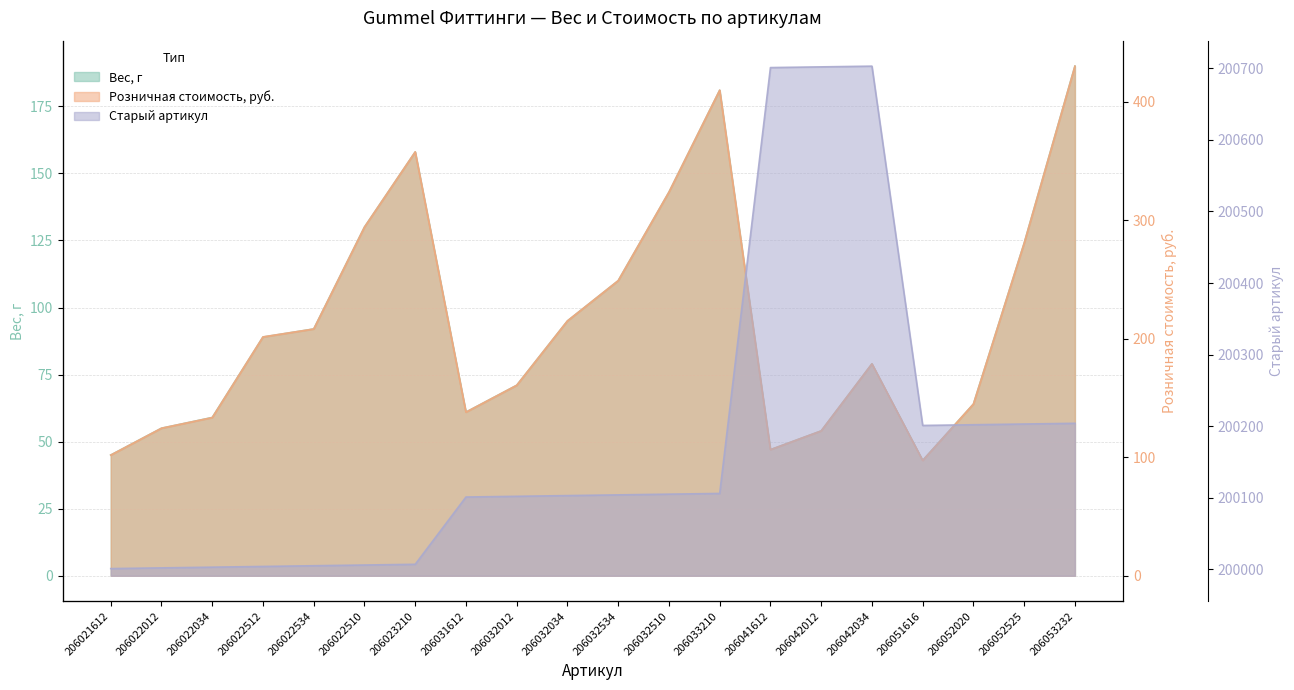

At how many categories does at least one series exceed 38800?

20